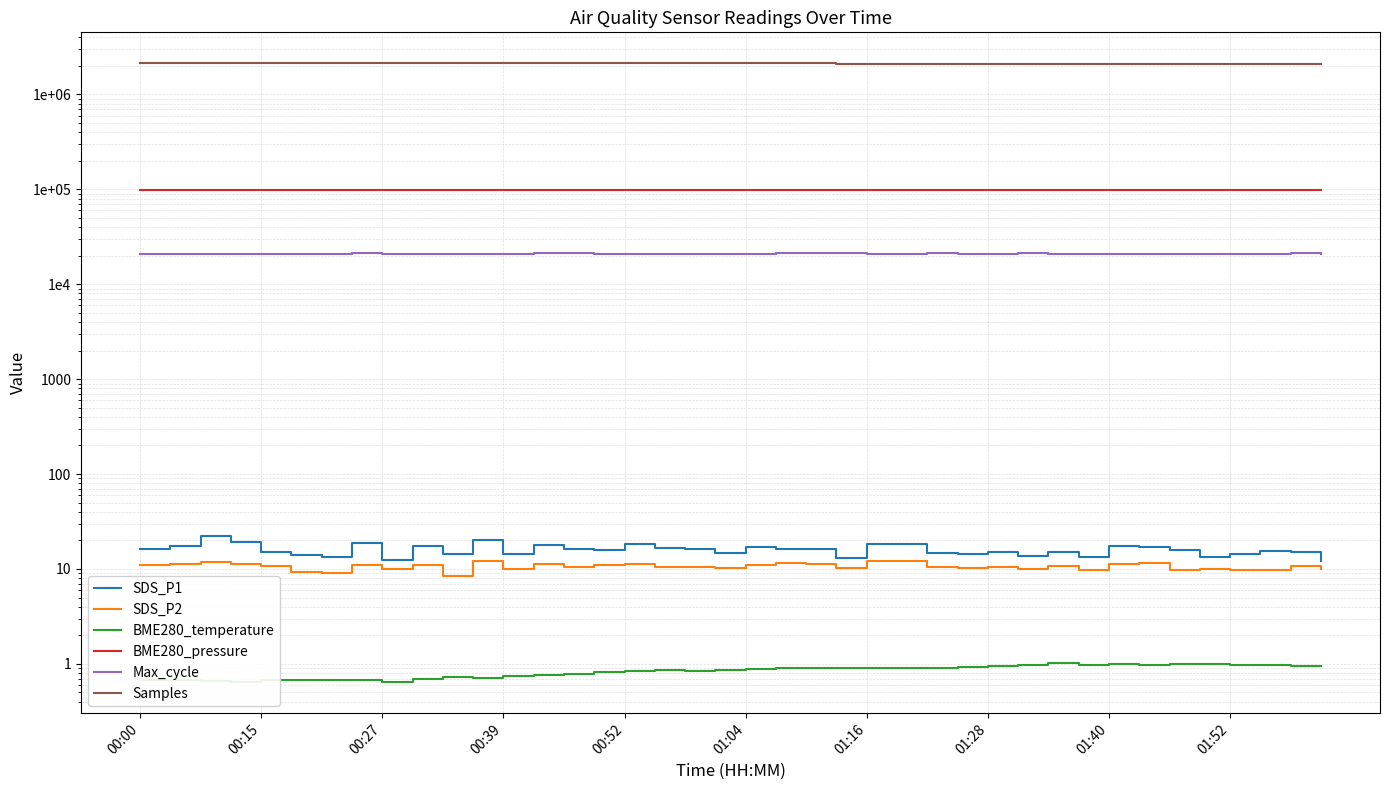

True or false: BME280_pressure has a value of 67537.8 at 00:15.

False